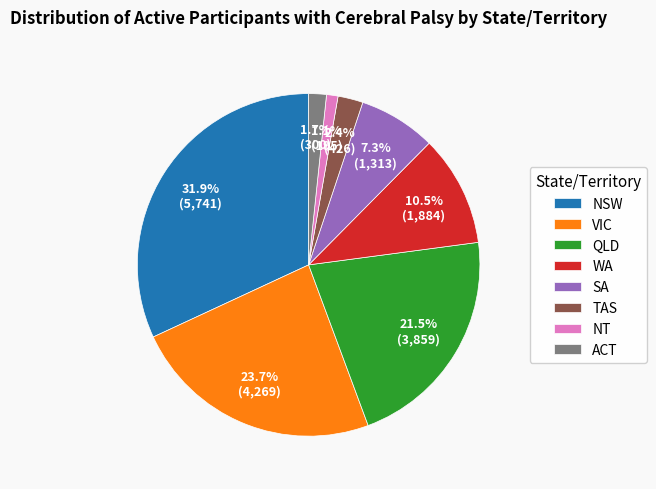

What percentage is NOT represented by SA?

92.7%